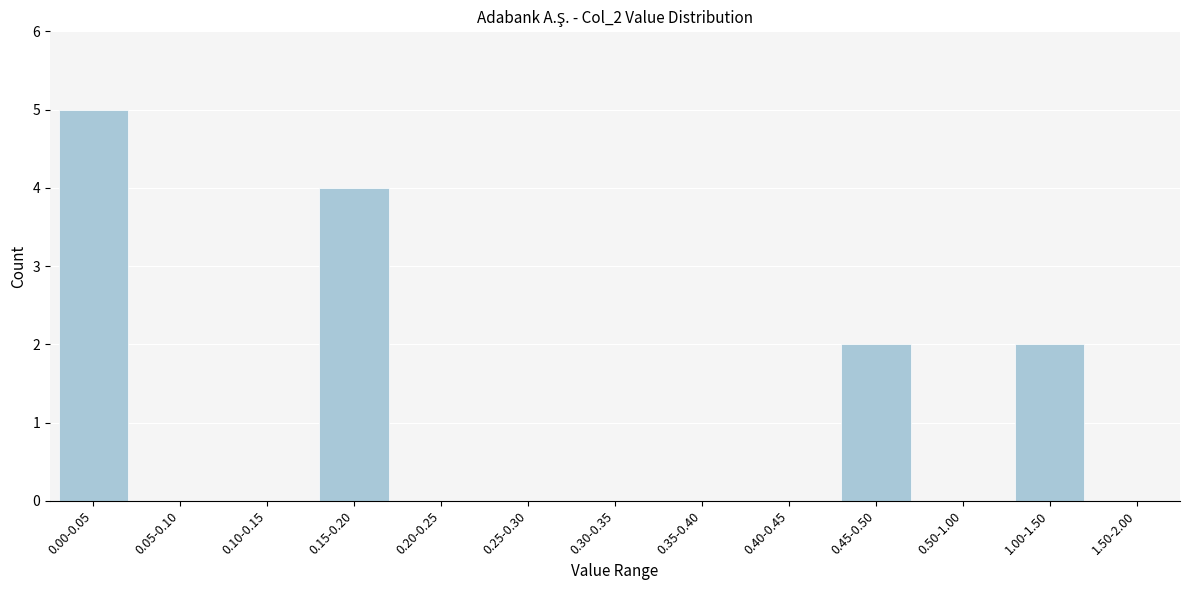

Reading left to right, what are all the values shown in this chart?

0.00-0.05=5	0.05-0.10=0	0.10-0.15=0	0.15-0.20=4	0.20-0.25=0	0.25-0.30=0	0.30-0.35=0	0.35-0.40=0	0.40-0.45=0	0.45-0.50=2	0.50-1.00=0	1.00-1.50=2	1.50-2.00=0